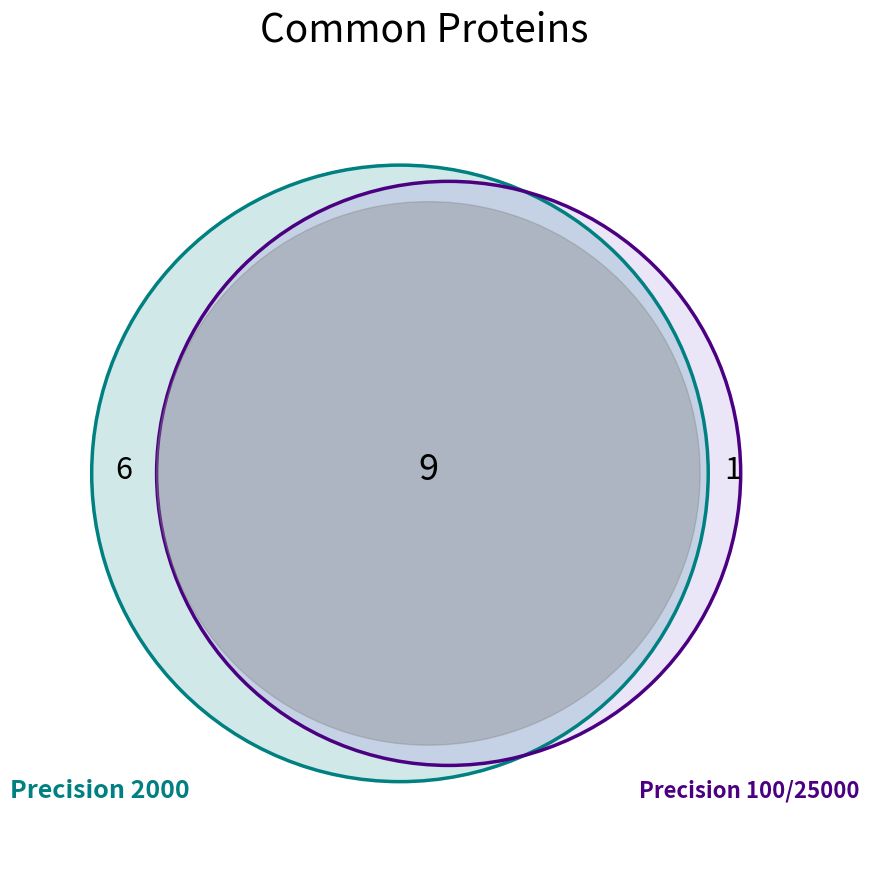

Is it true that 0 is 1% of the pie?

False